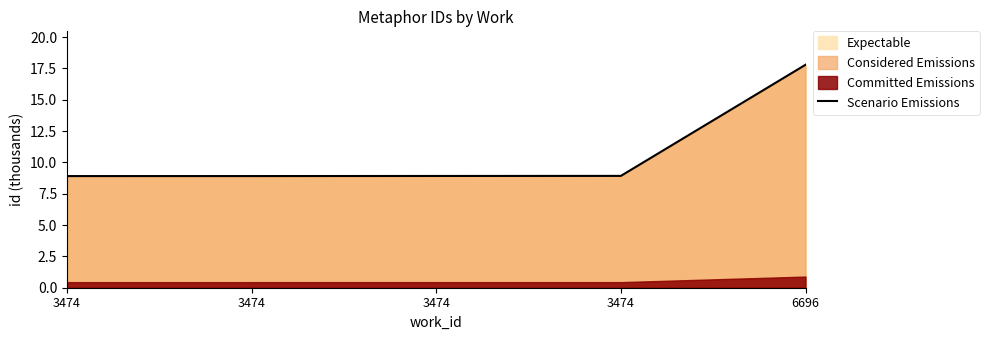

Reading left to right, transcribe all the data shown in this chart.

3474=8.9	3474=8.9	3474=8.9	3474=8.9	6696=17.8